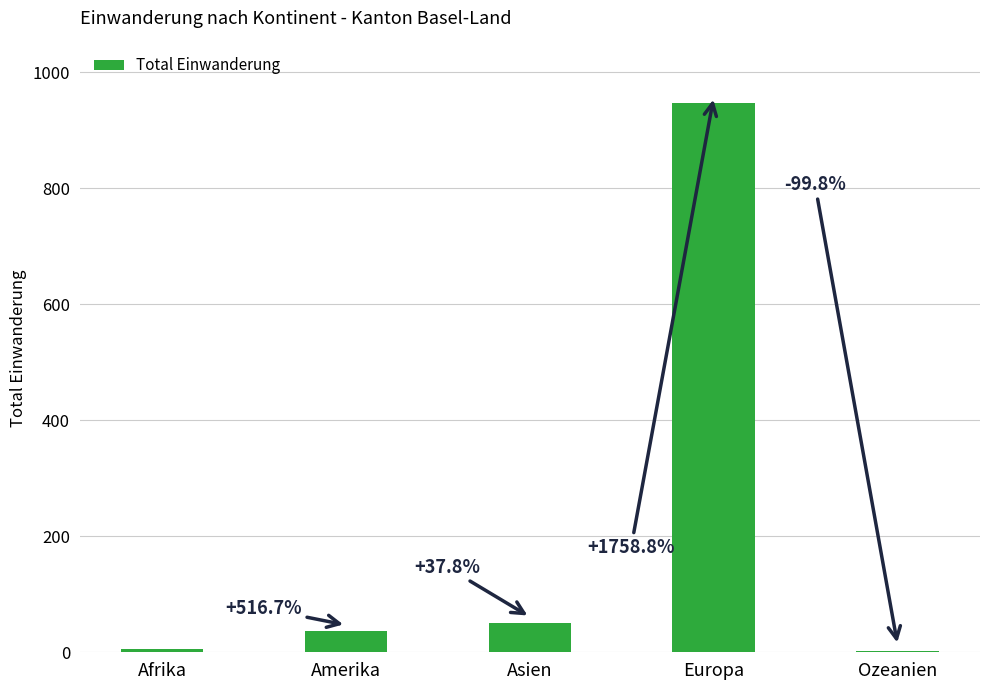

Which category has the highest value across all series?

Europa